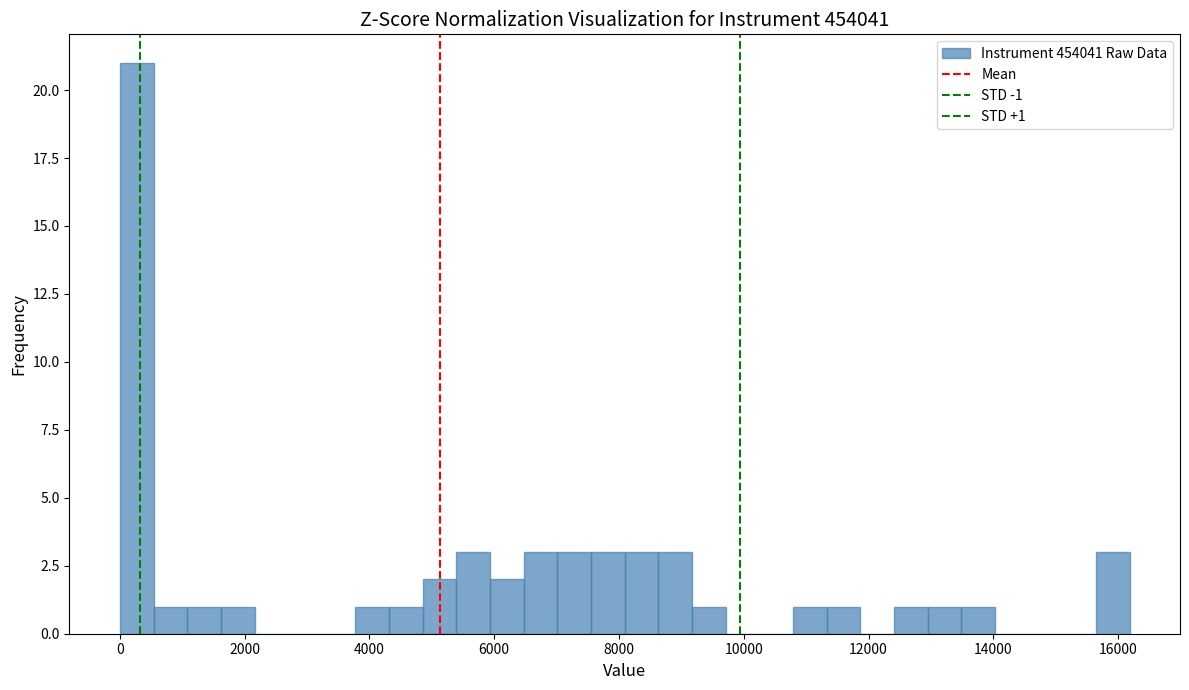

Around what value on the x-axis is the tallest bar? Give the approximate position of its centre, as read against the axis.

200